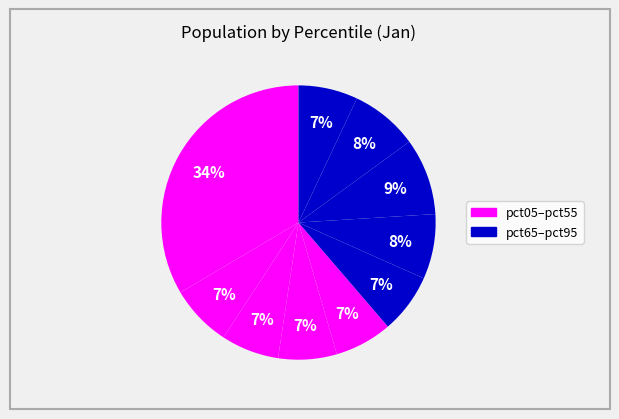

How many segments does this pie chart have?

10